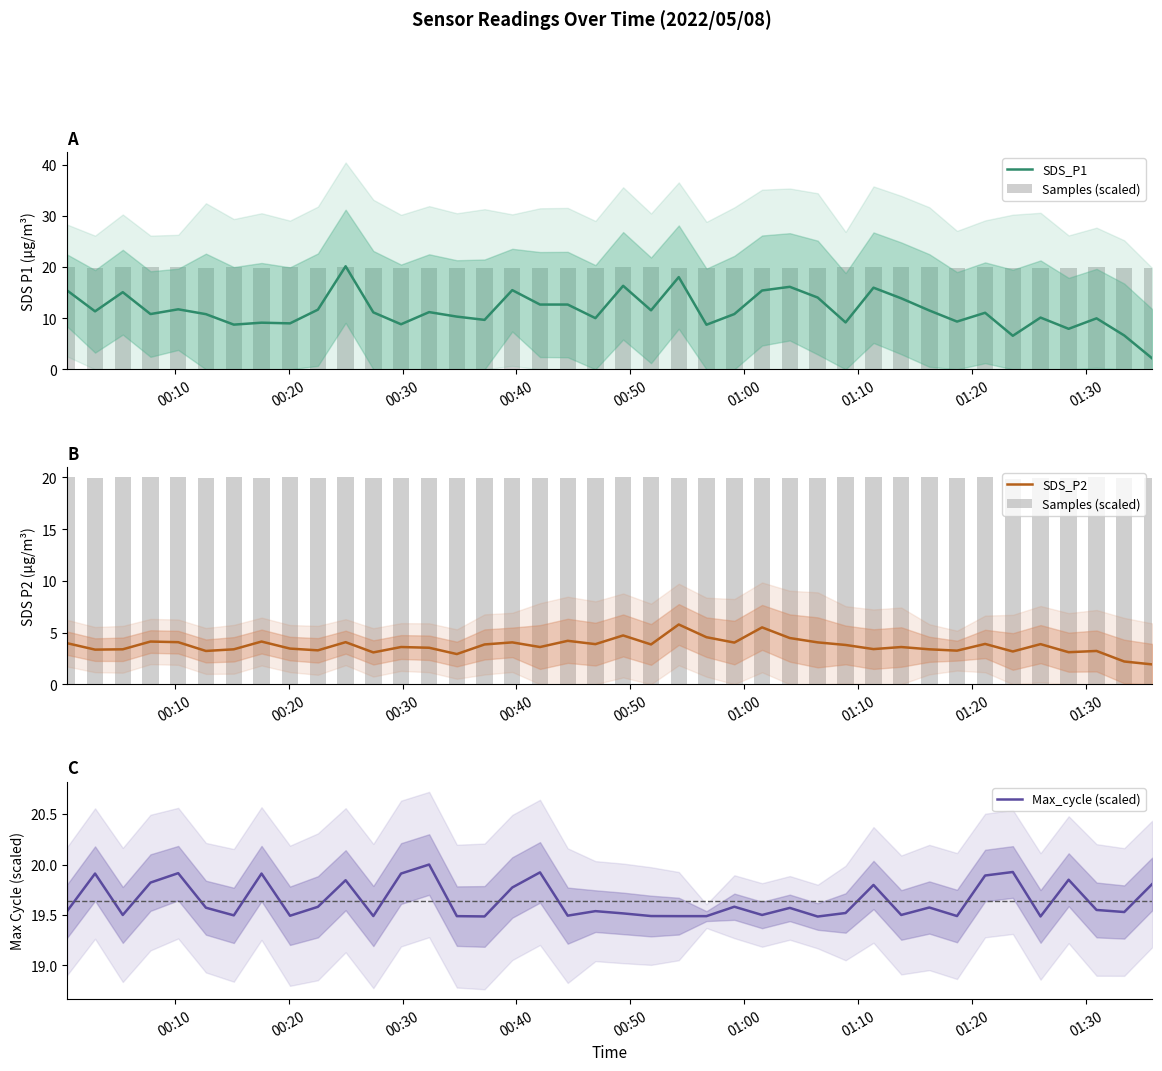

What is the minimum value for SDS_P2?

1.9